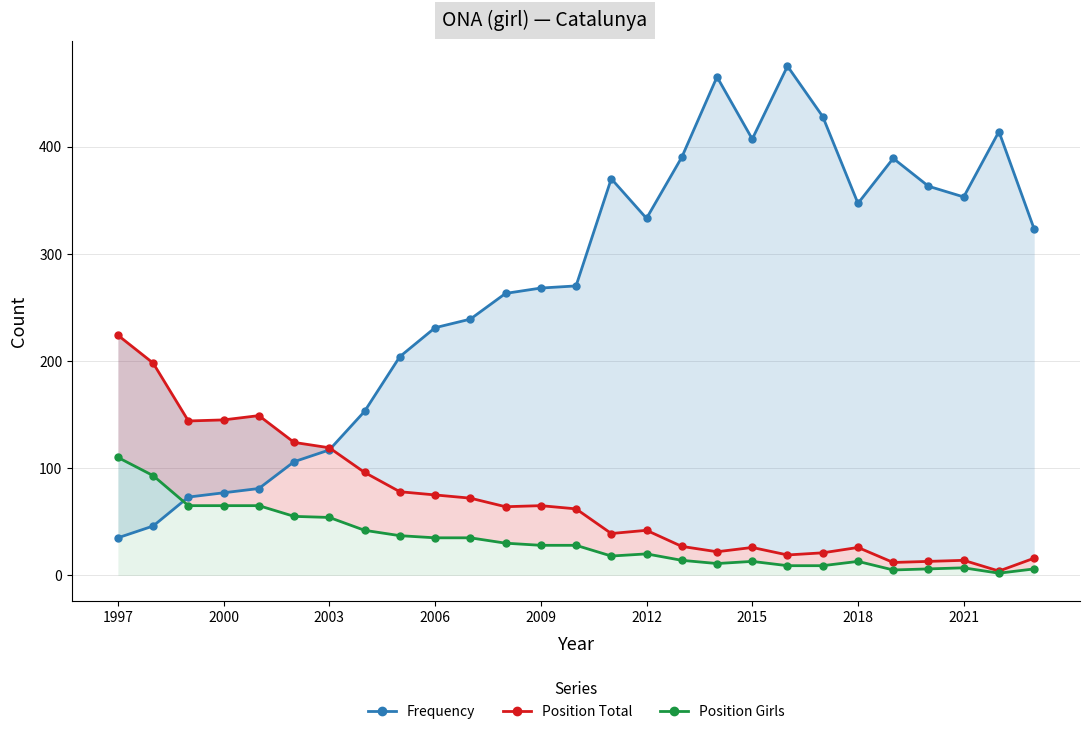

The value of Frequency at 2003 is 41. True or false?

False